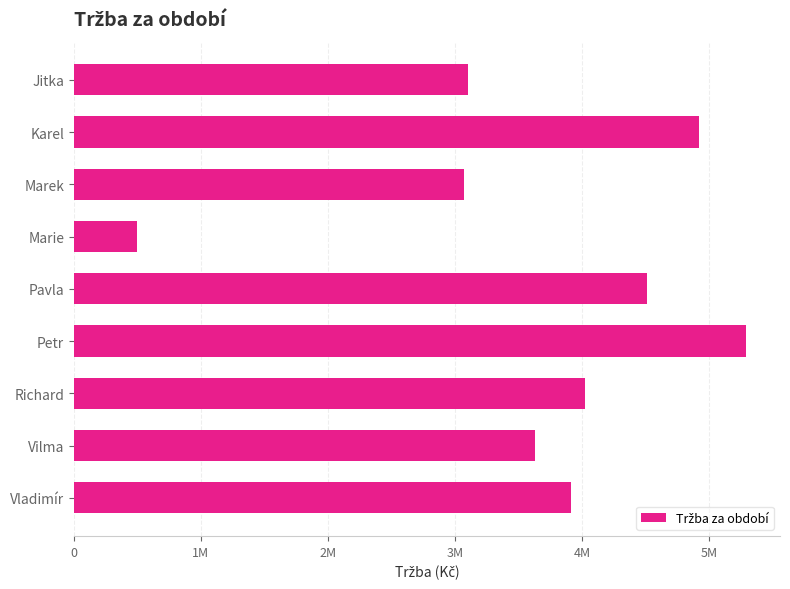

How many bars are there in total?

9